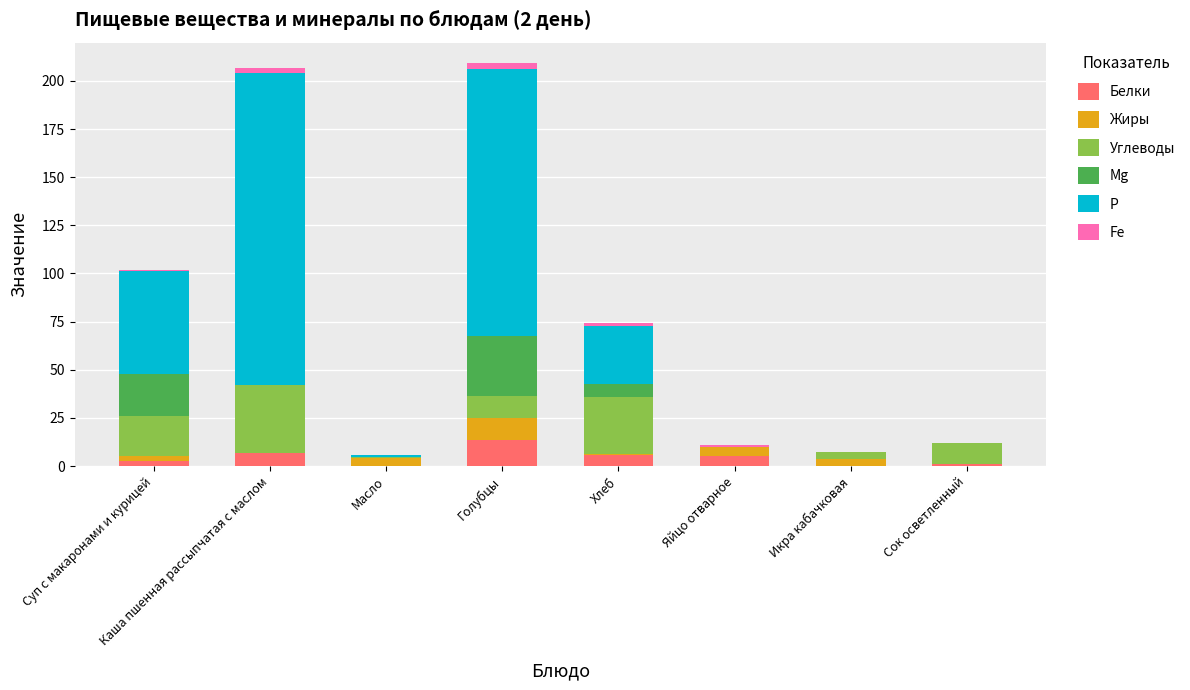

What is the total value across all series at Яйцо отварное?

11.0